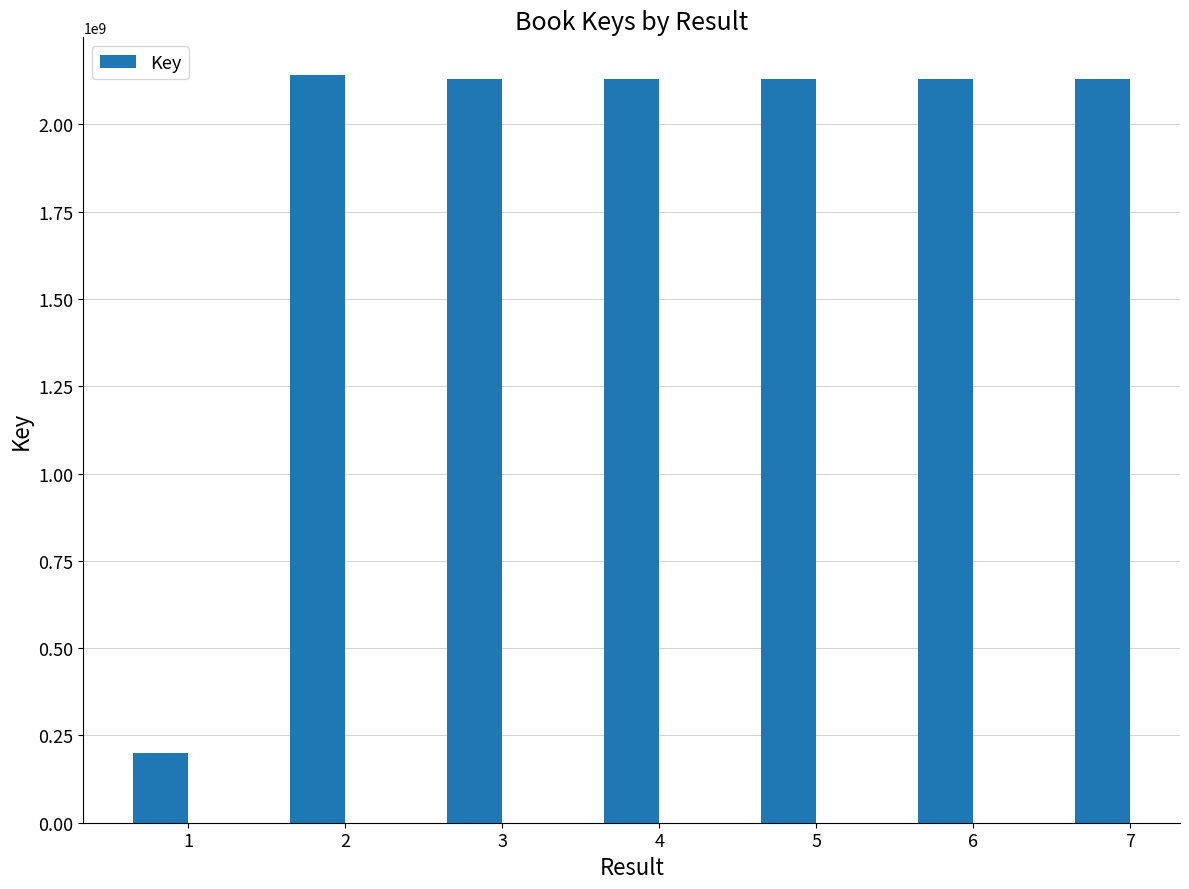

What is the value of the 6th bar from the left?

2130401857